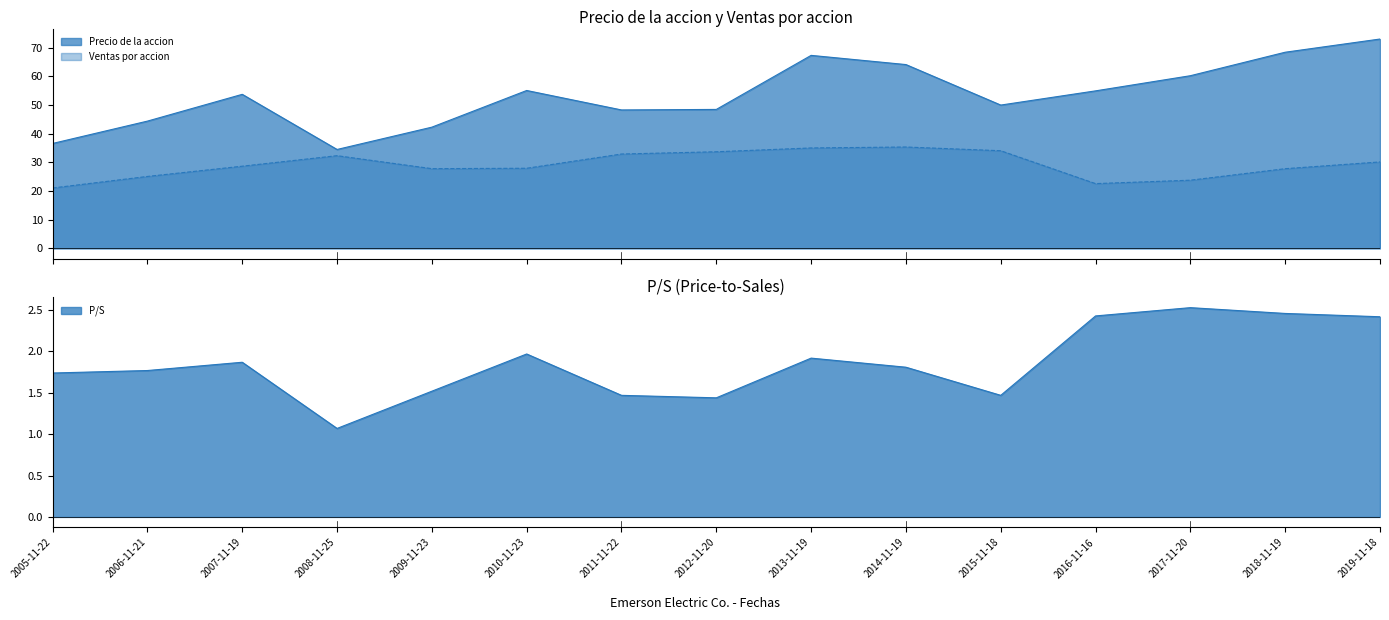

In Ventas por accion, how many points are lower than both neighbors (excluding endpoints)?

2